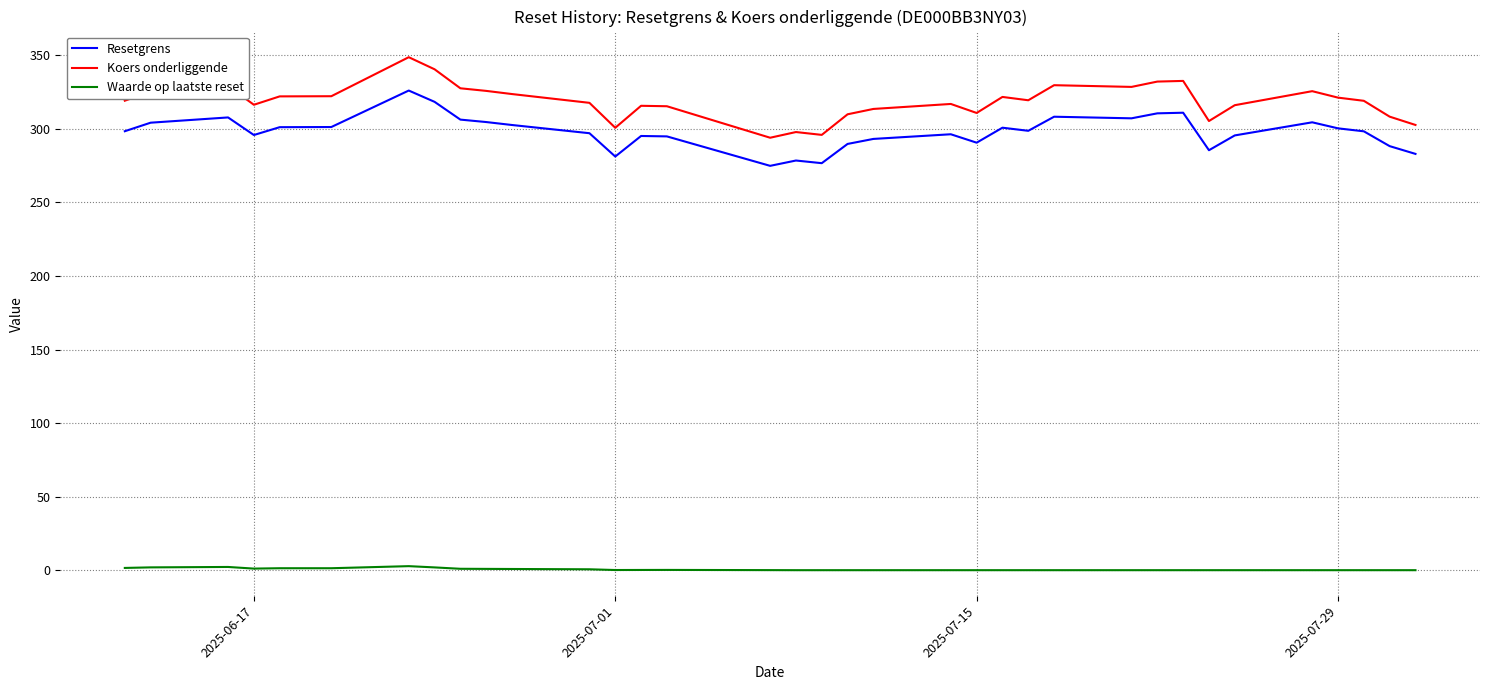

Count the number of categories in the chart.

35